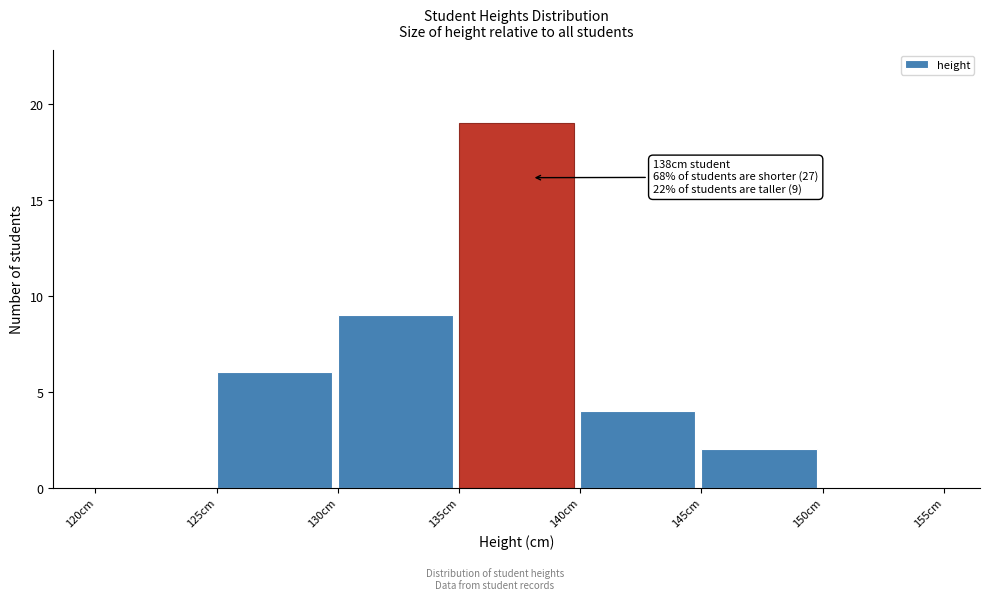

Which range on the x-axis has the tallest bar?

135 to 140